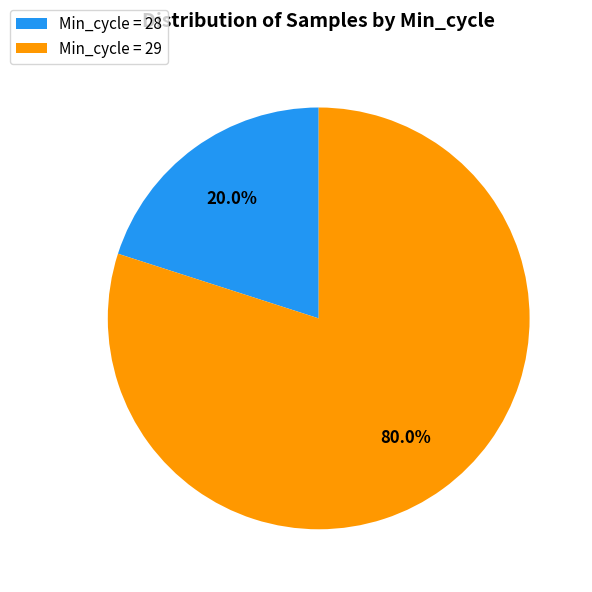

Which category has the biggest portion of the pie?

Min_cycle = 29